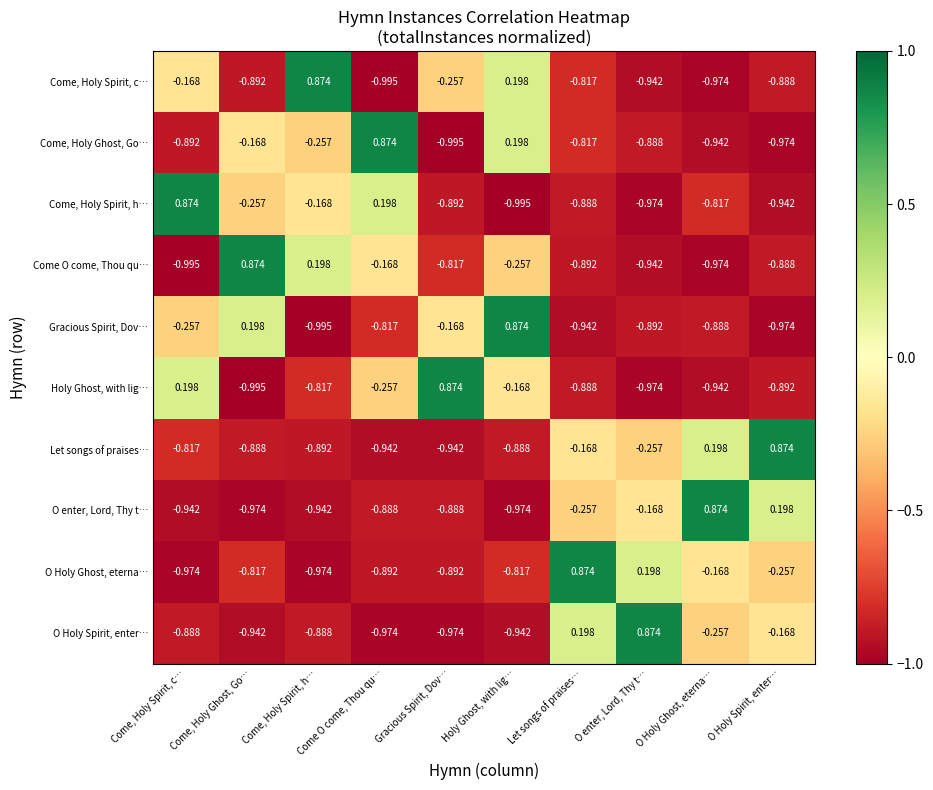

Rank the categories by Gracious Spirit, Dov… value from lowest to highest.

Come, Holy Spirit, h…, O Holy Spirit, enter…, Let songs of praises…, O enter, Lord, Thy t…, O Holy Ghost, eterna…, Come O come, Thou qu…, Come, Holy Spirit, c…, Gracious Spirit, Dov…, Come, Holy Ghost, Go…, Holy Ghost, with lig…